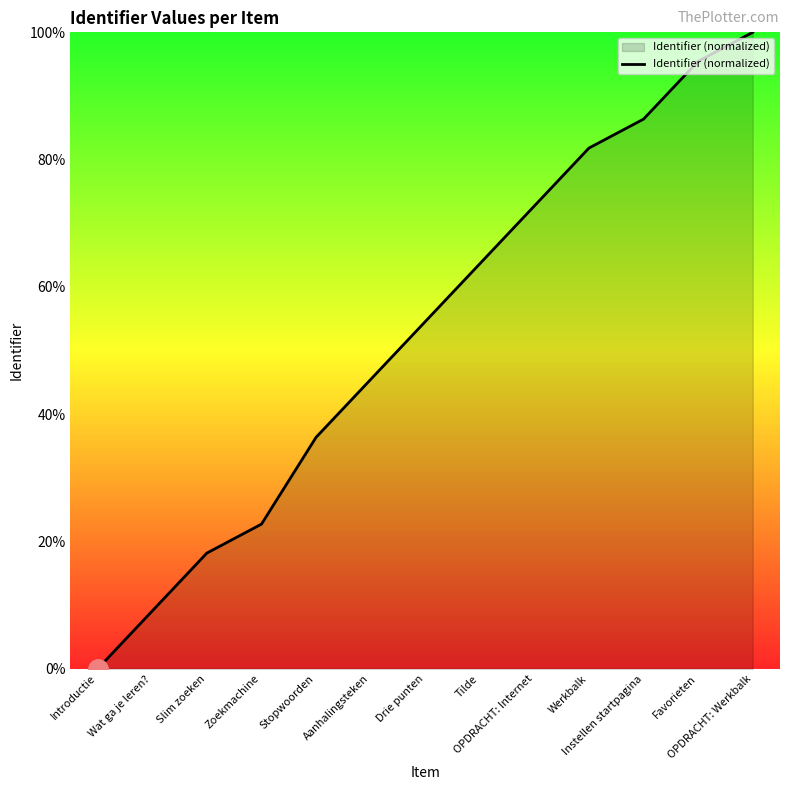

Where does the data first go above 54?

Drie punten